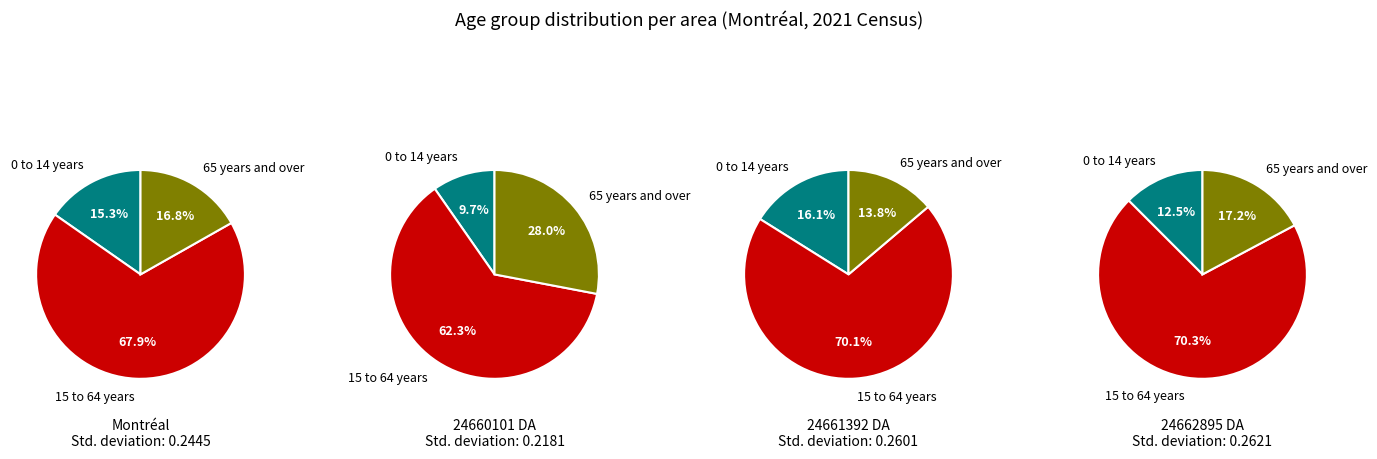

Combined, do 1 and 2 account for over 50%?

No